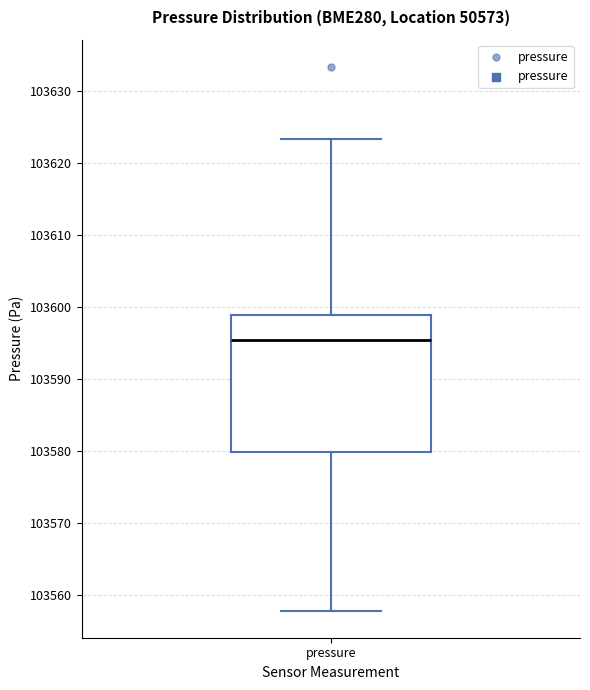

Transcribe this box plot: give where the median line is, the range the box spans, and where the two whiskers end, as read against the y-axis. The values are not printed on the chart, so give them approximately, as read against the axis.

median 103595, box 103580 to 103599, whiskers 103558 to 103623